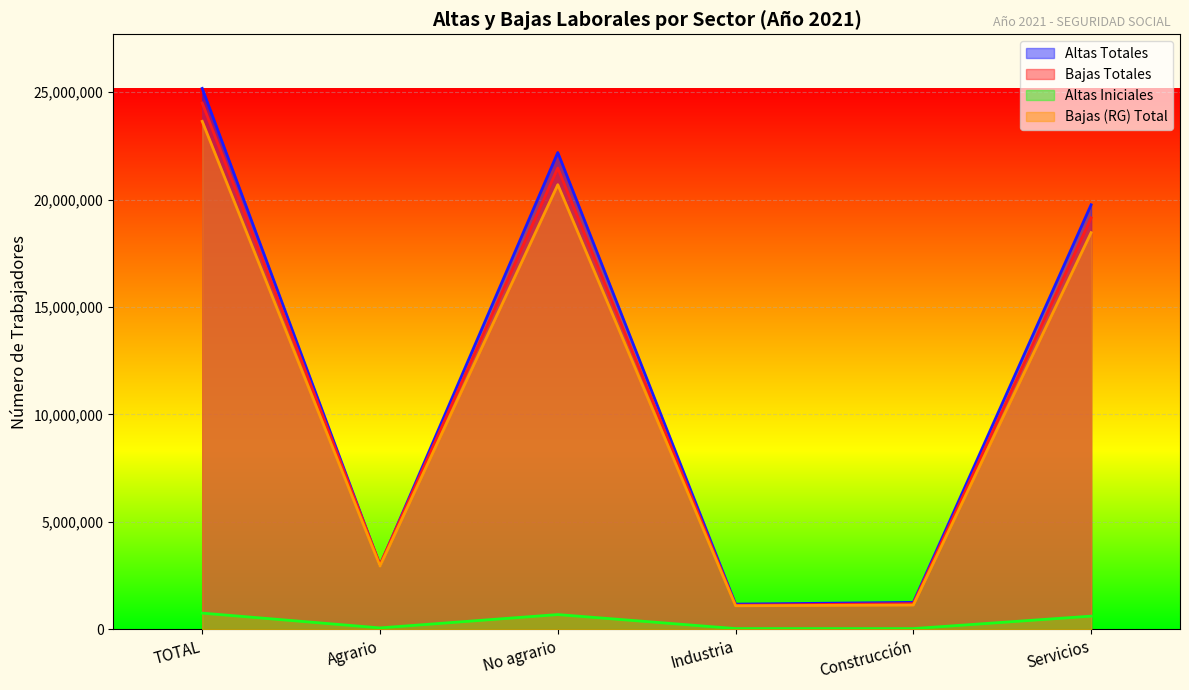

True or false: Altas Iniciales and Bajas (RG) Total intersect in this chart.

False